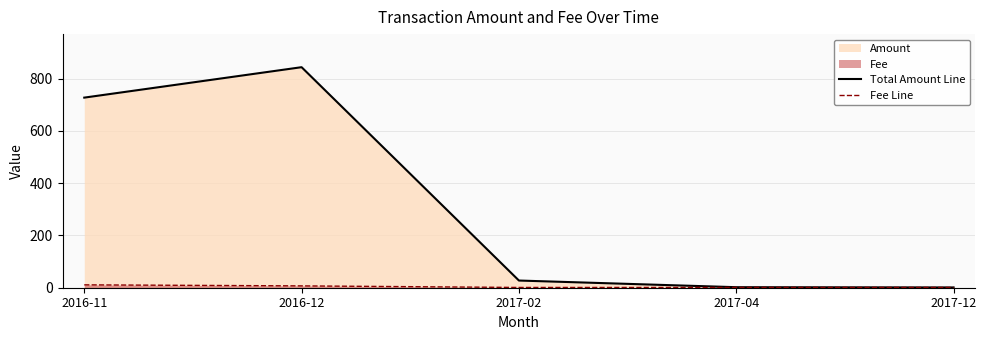

Does the chart display data point markers on the line(s)?

No